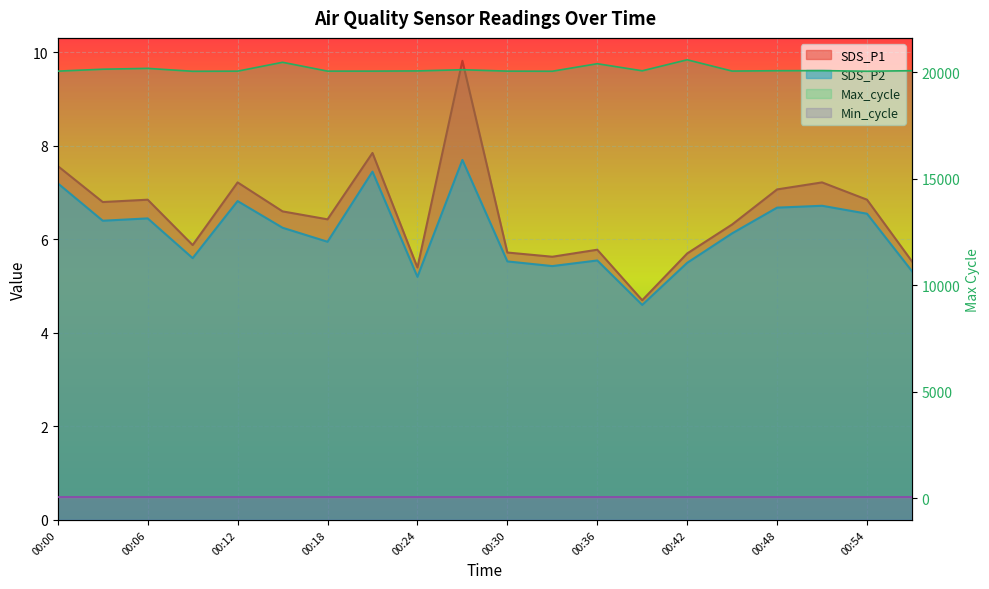

Where does the SDS_P1 series first go above 6?

00:00